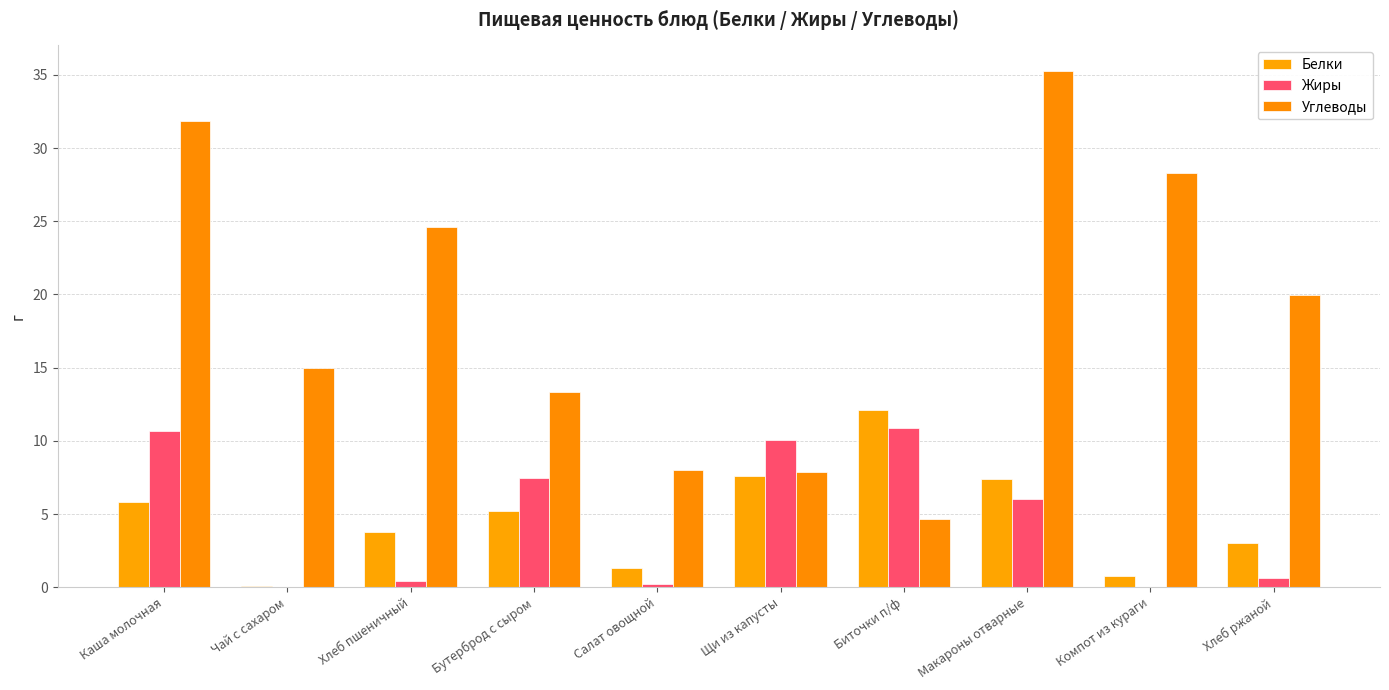

Does the chart contain stacked bars?

No